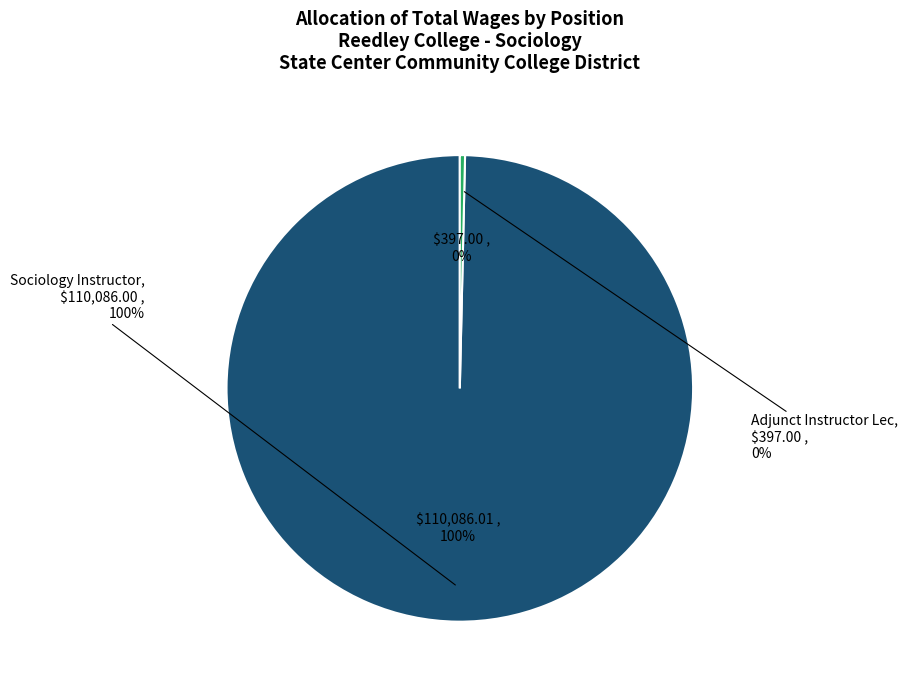

Is the sum of Adjunct Instructor Lec and Sociology Instructor greater than half?

Yes